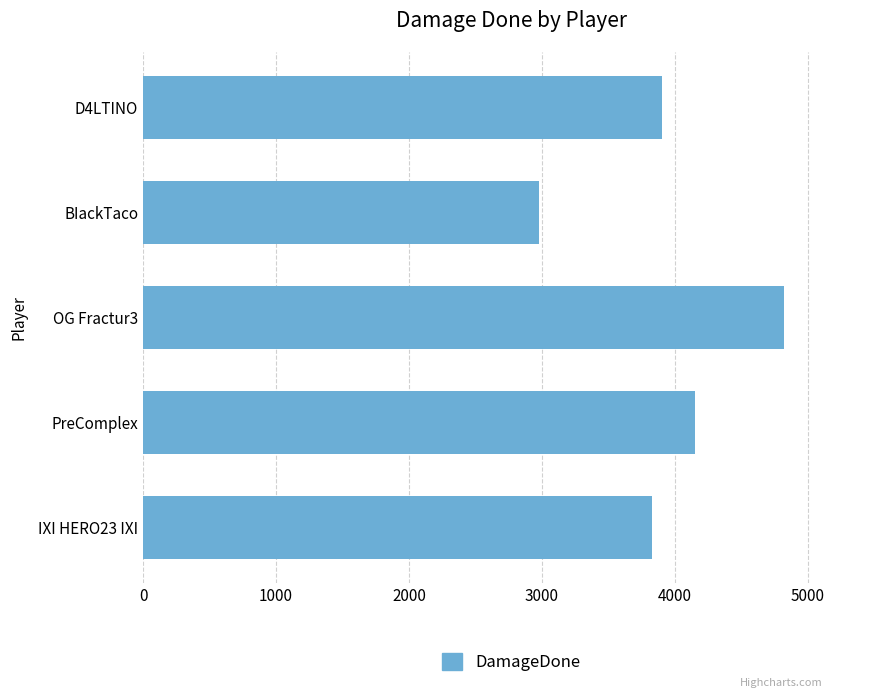

The value at OG Fractur3 is 4821. True or false?

True